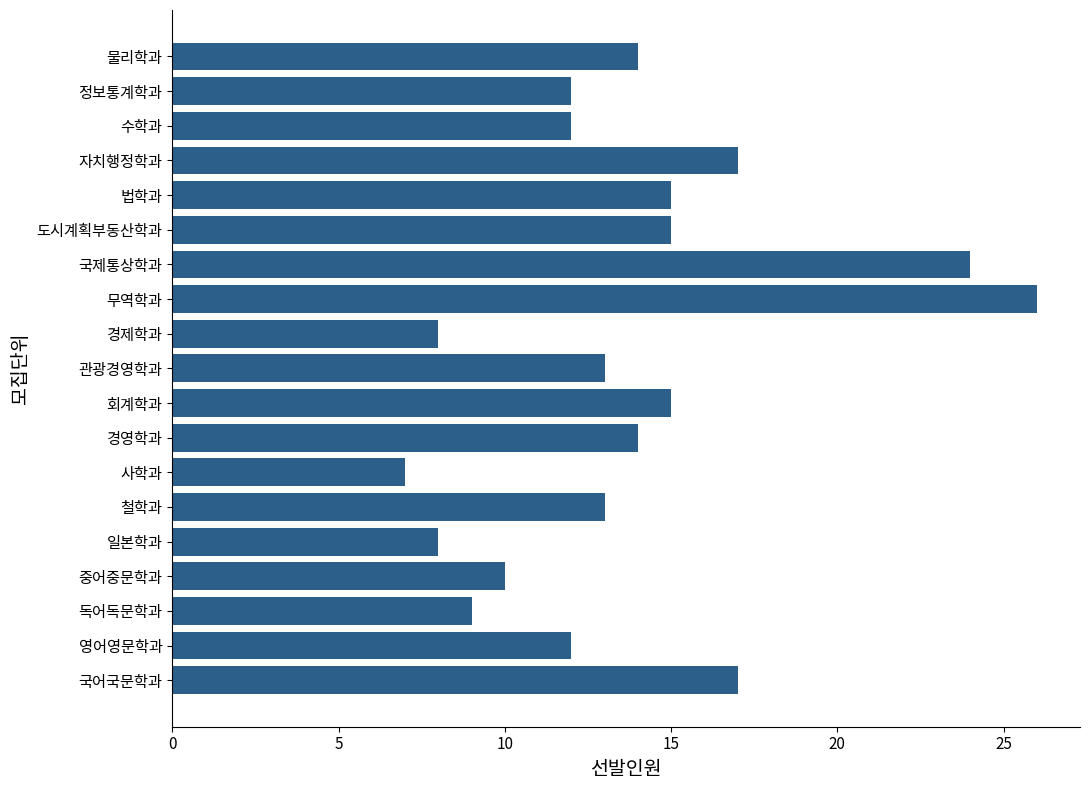

Is it true that the value at 중어중문학과 is 4?

False